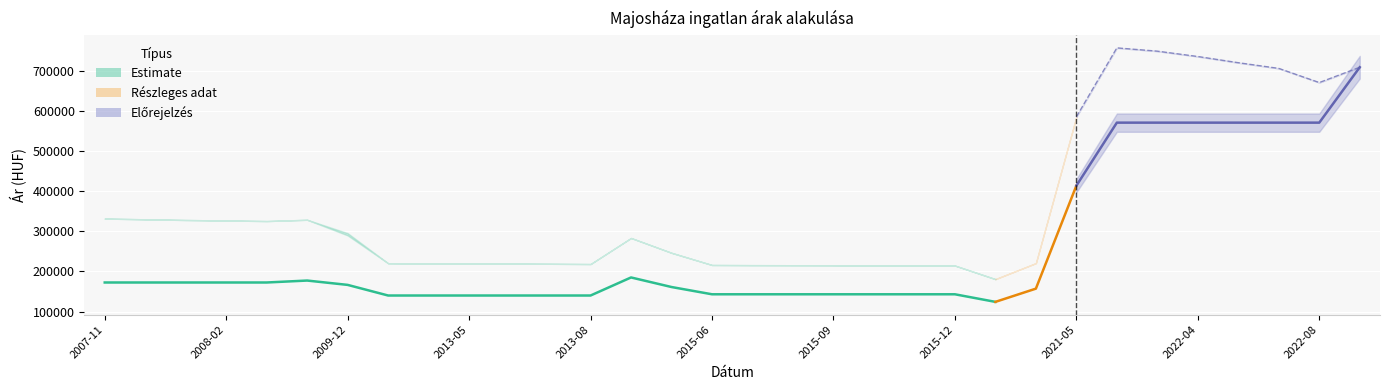

Reading right to left, list all the values displayed in this chart.

Átlagos négyzetméter ár: 709677	571412	571412	571412	571412	571412	571412	414062	157142	124137	143076	143076	143076	143076	143076	143076	143076	161194	185074	140000	140000	140000	140000	140000	140000	166513	177347	172500	172500	172500	172500	172500
Szórás alsó határ: 709677	671456	706731	720971	736422	749785	757973	585977	220791	180904	214738	214844	214791	215483	215644	215804	216180	246561	283587	218545	219165	219561	219902	220129	220529	290004	329018	325798	327222	328453	330213	331991
Szórás felső határ: 709677	671456	706731	720971	736422	749785	757973	585977	220791	180904	214738	214844	214791	215483	215644	215804	216180	246561	283587	218545	219165	219561	219902	220129	220529	295636	329018	325798	327222	328453	330213	331991
Átlagos reál ár: 709677	671456	706731	720971	736422	749785	757973	585977	220791	180904	214738	214844	214791	215483	215644	215804	216180	246561	283587	218545	219165	219561	219902	220129	220529	292820	329018	325798	327222	328453	330213	331991